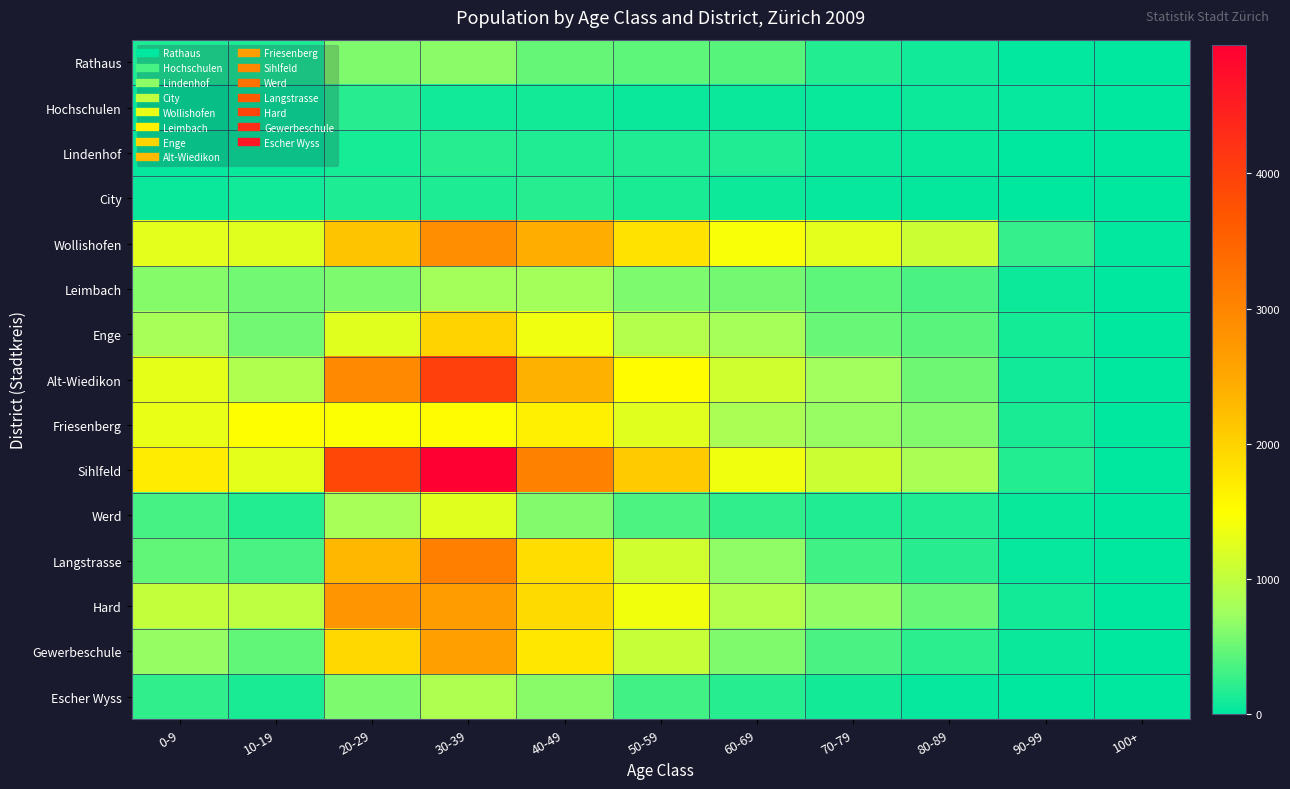

Which series has the widest spread of values?

Sihlfeld